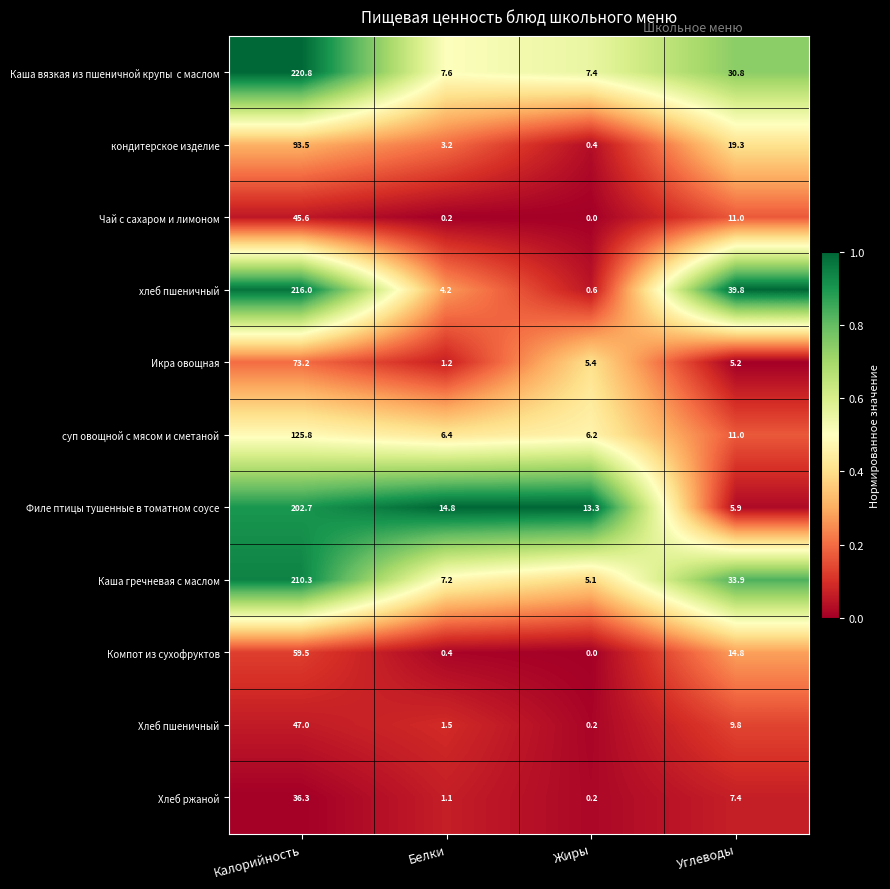

Rank the categories by Икра овощная value from highest to lowest.

Калорийность, Жиры, Углеводы, Белки